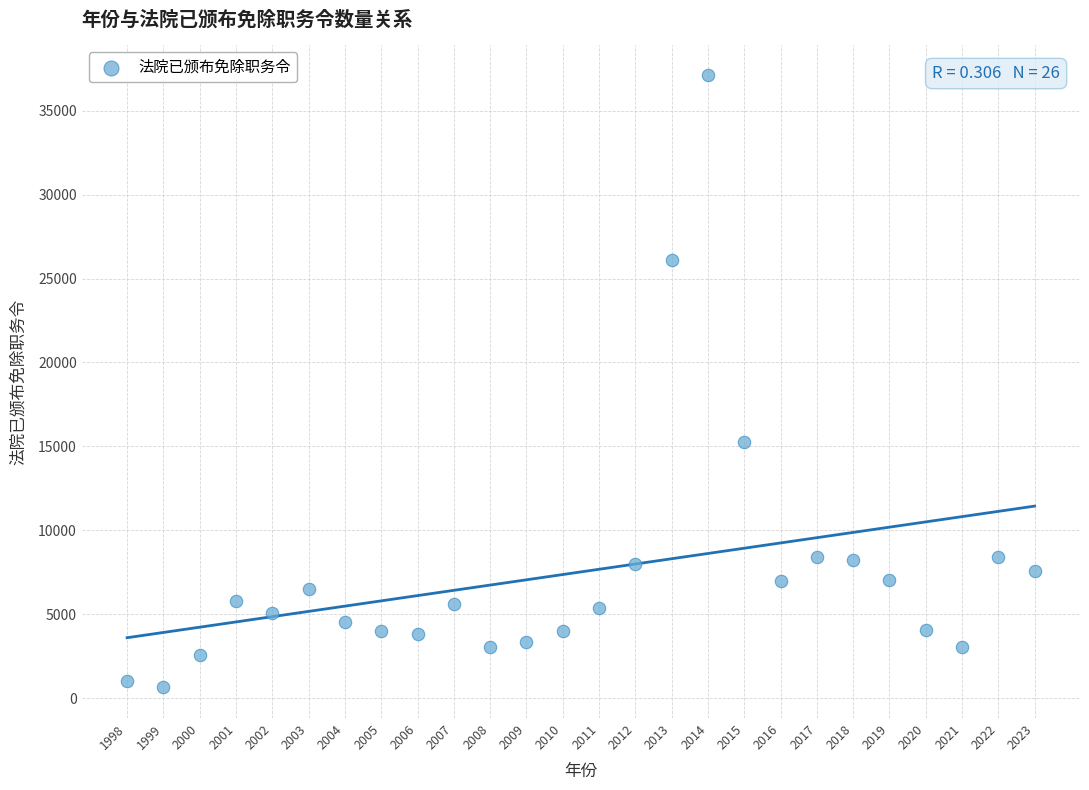

What Y value in the scatter plot is closest to 18872?

15276